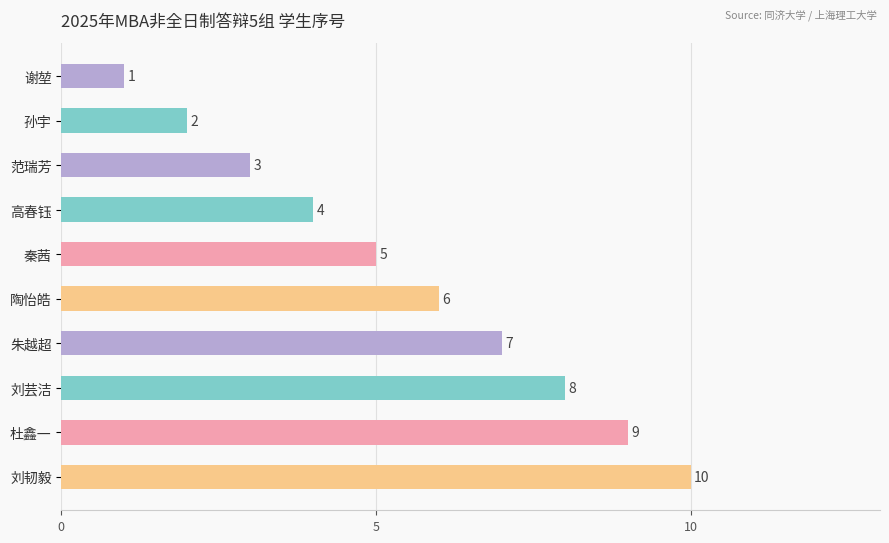

What is the difference between the maximum and minimum values?

9